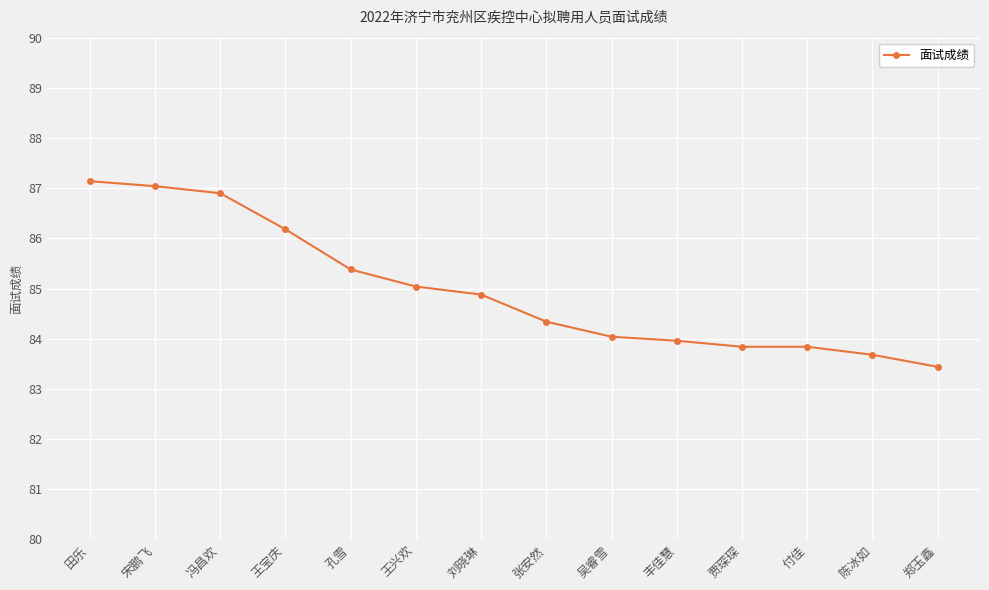

What value does the data have at 冯昌欢?

86.9